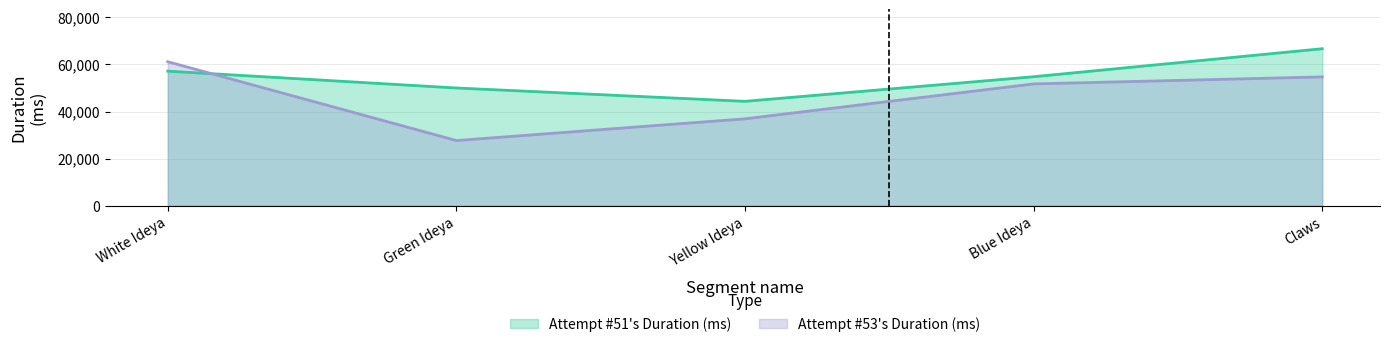

Between which two adjacent categories do Attempt #51's Duration (ms) and Attempt #53's Duration (ms) first intersect?

White Ideya and Green Ideya